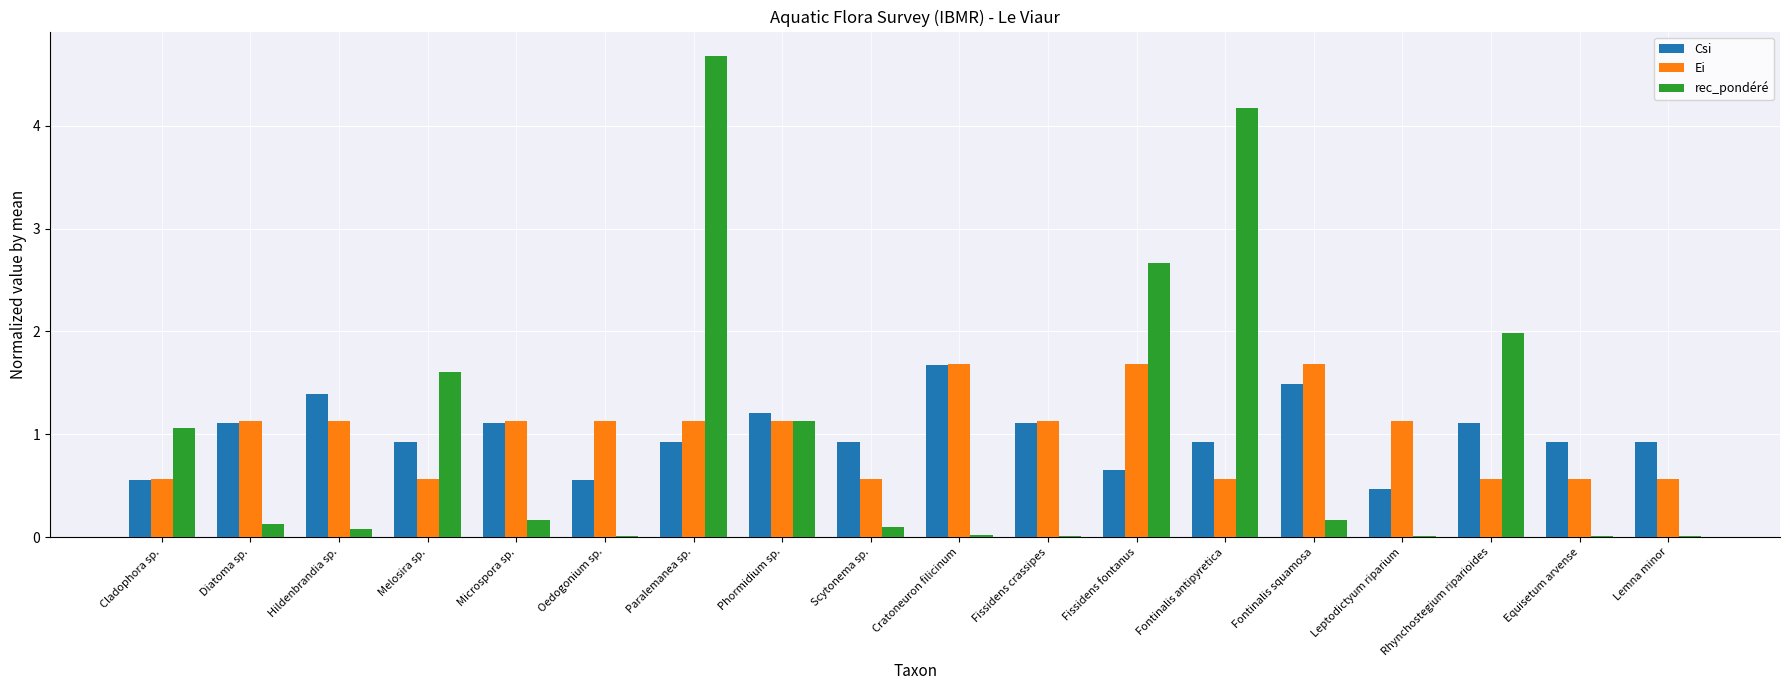

How many data points does each series have?

18